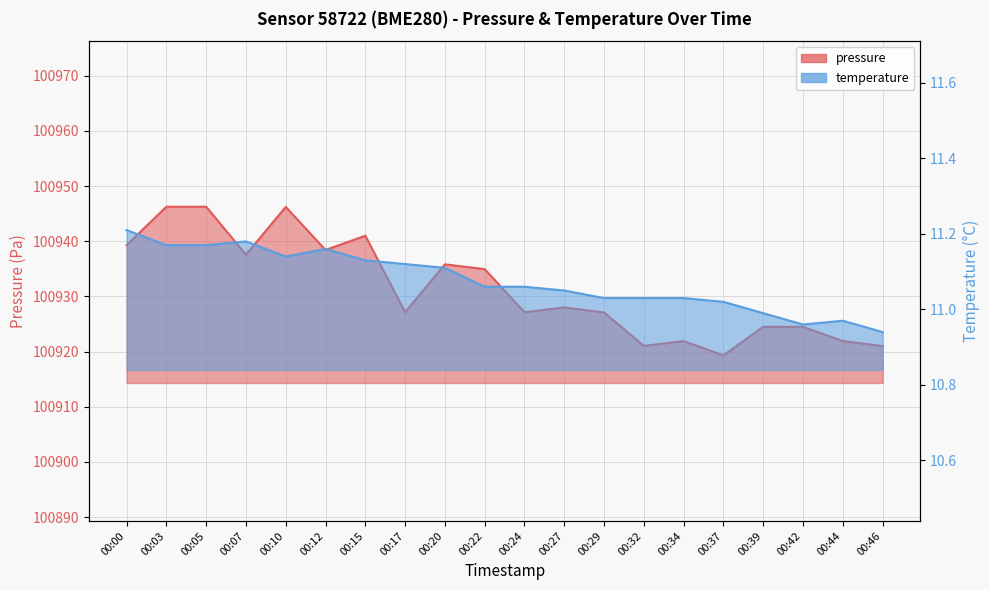

What is the total value across all series at 00:29?

100938.1